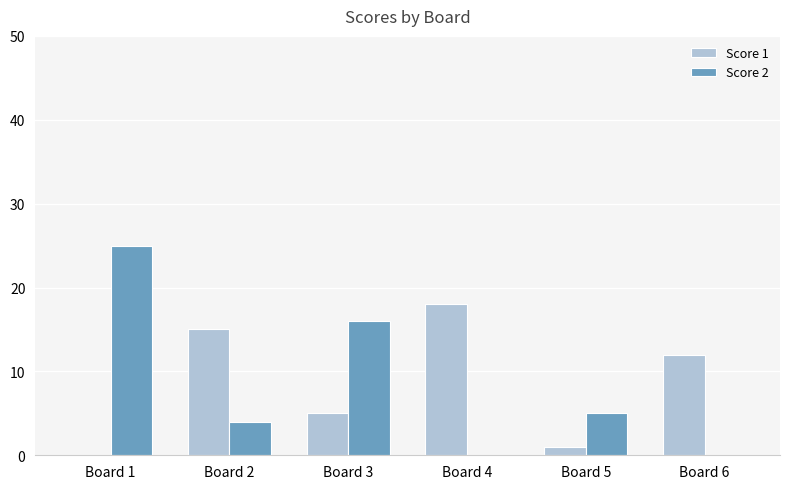

Are the bars grouped side by side (vs. stacked)?

Yes